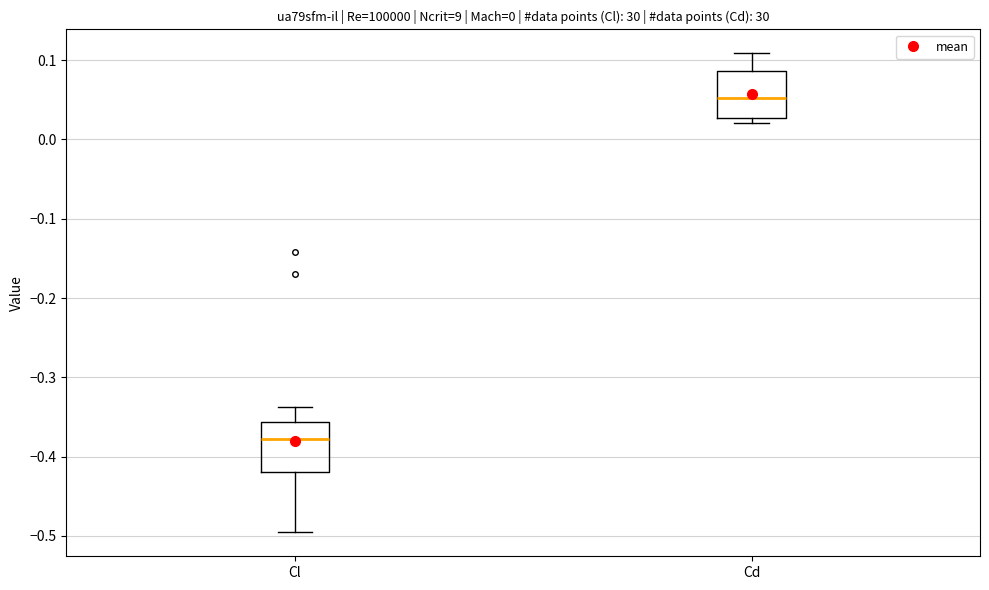

Which box's median line is the highest?

Cd